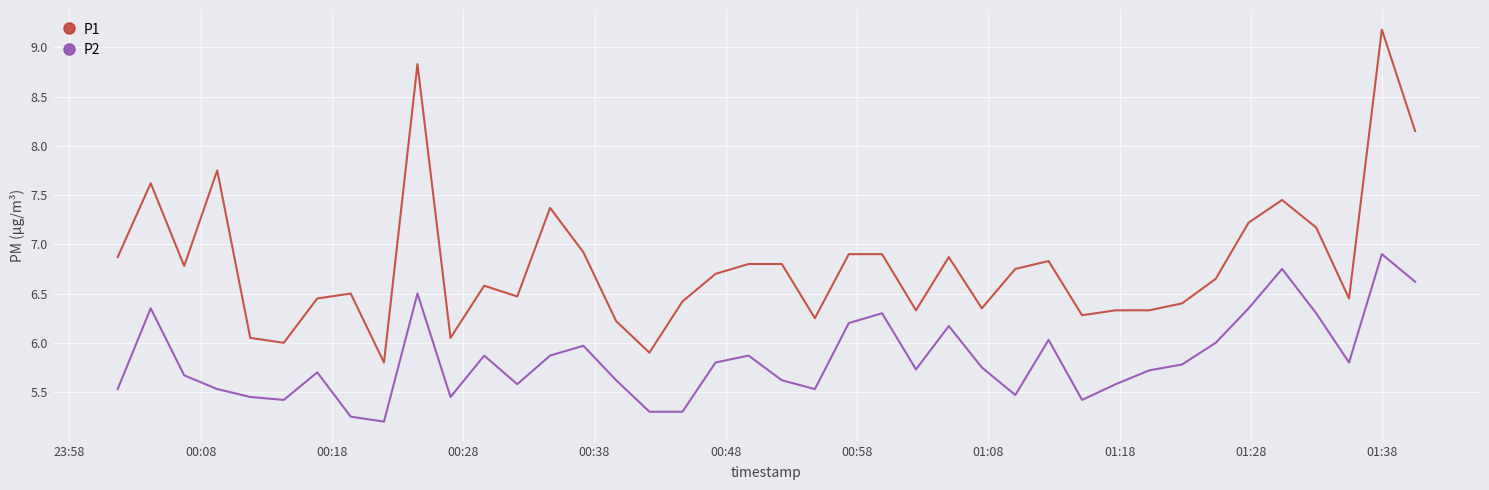

What is the difference between the maximum and minimum values in the P1 series?

3.4